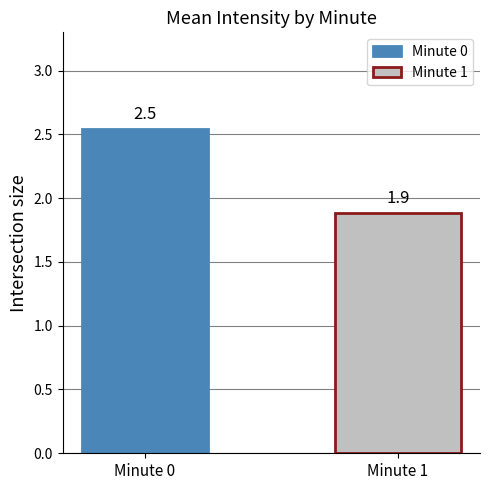

Rank the series by their average value, from lowest to highest.

Minute 1, Minute 0